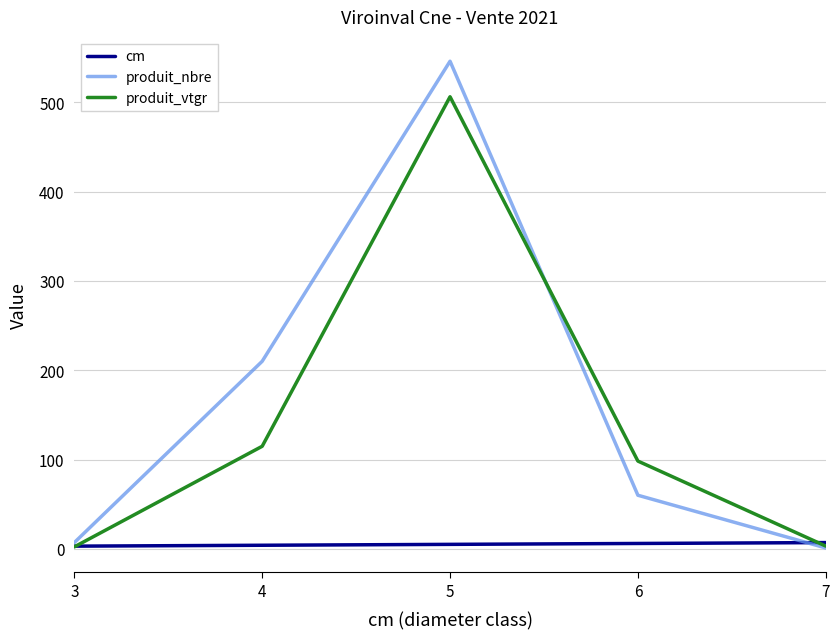

What is the highest value of the produit_nbre series?

546.0